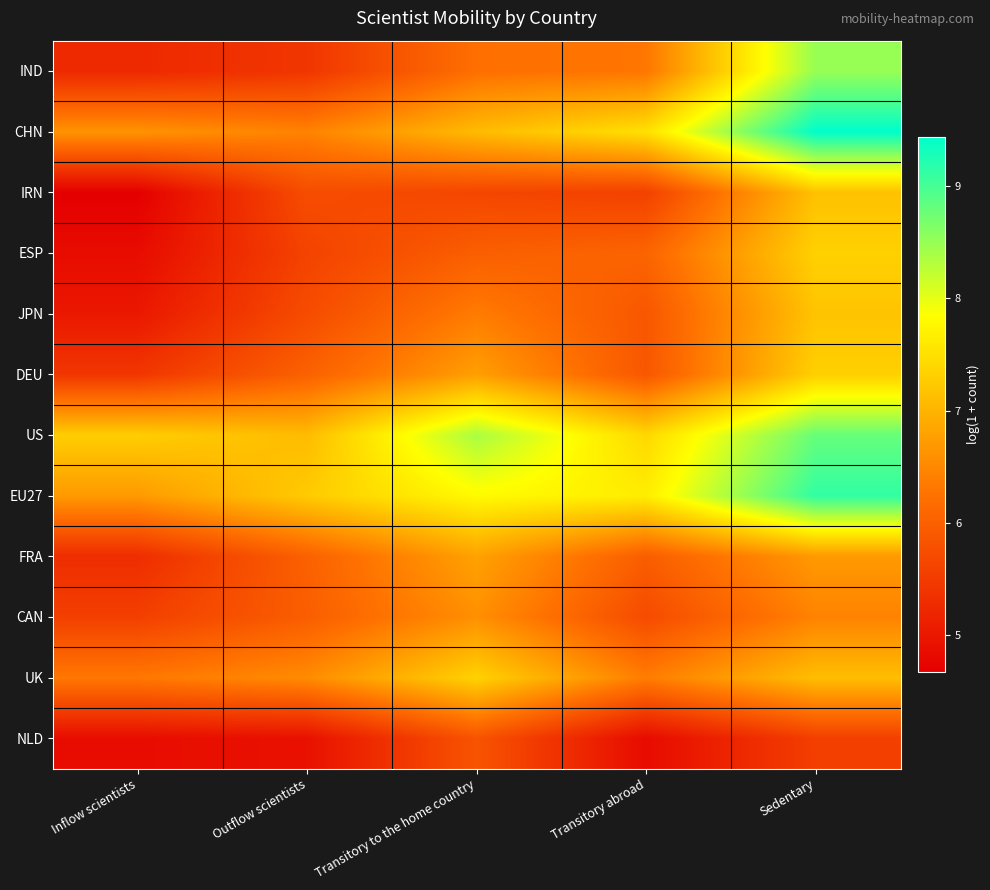

At which category is the sum across all series the highest?

Sedentary